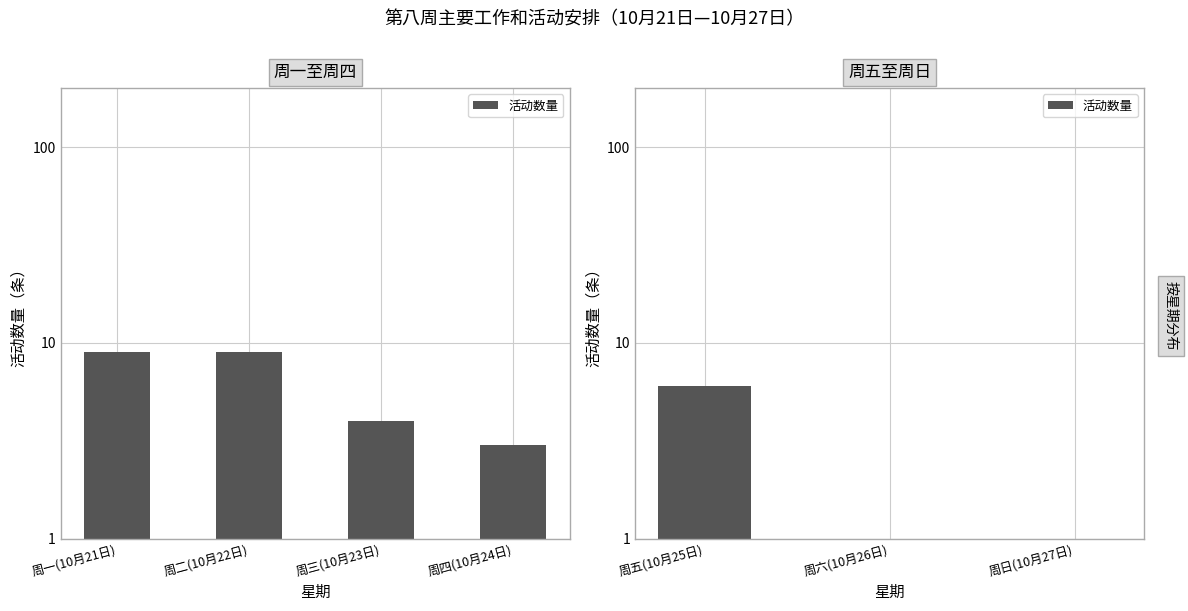

The chart shows a value of 1 at 周六(10月26日). True or false?

False